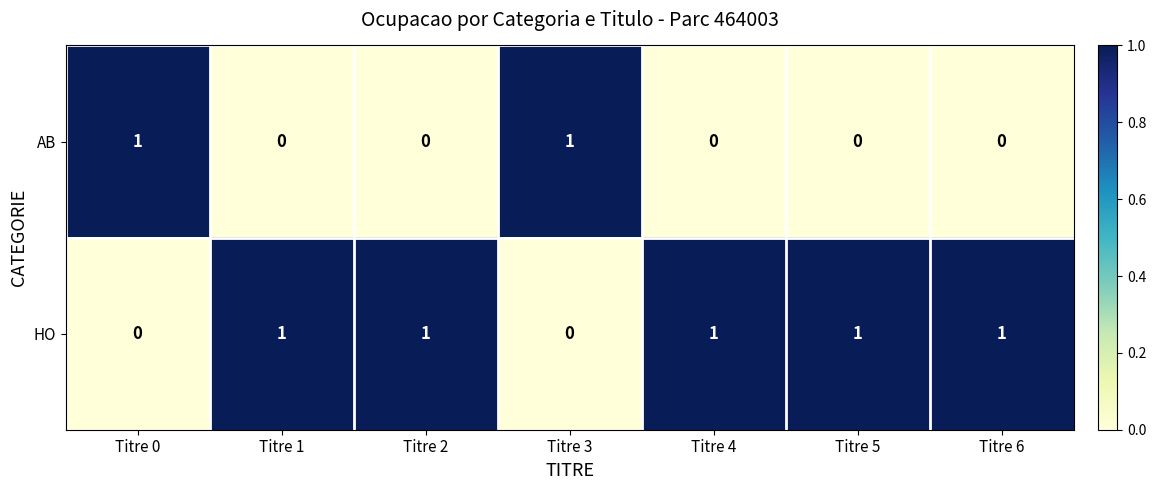

Is the value of HO at Titre 5 greater than the value of AB at Titre 5?

Yes